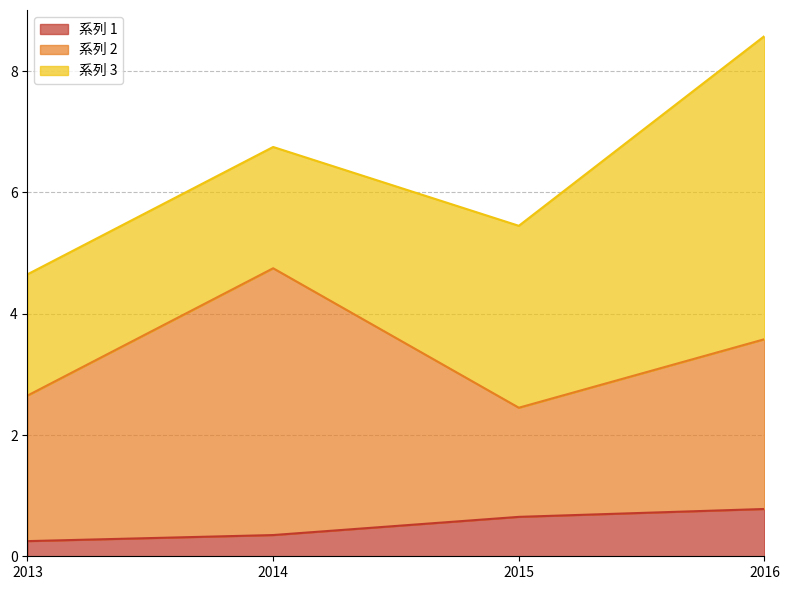

List the labels in order of 系列 3 value, largest first.

2016, 2015, 2013, 2014